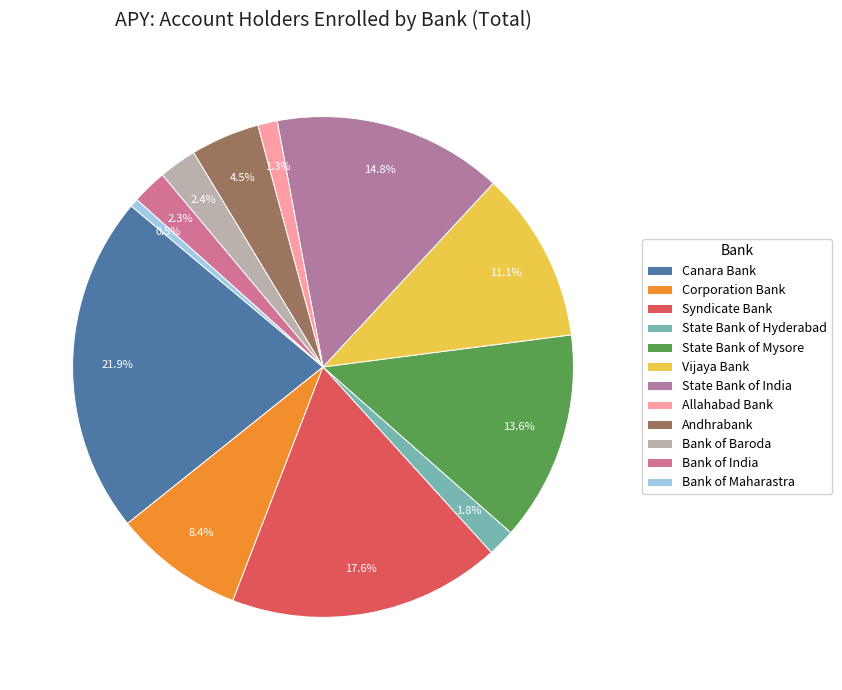

True or false: State Bank of Hyderabad accounts for 1% of the total.

False